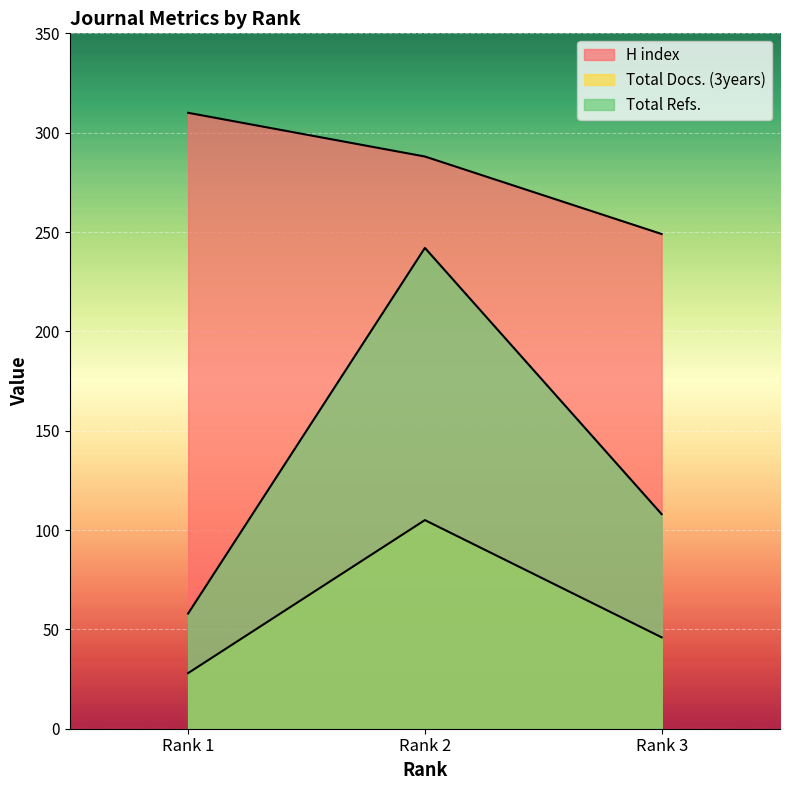

At which label does H index reach its peak?

Rank 1